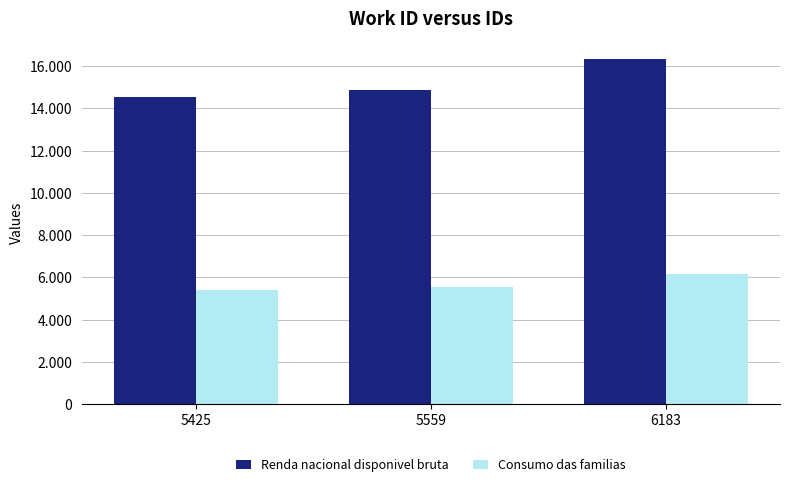

What are all the series names shown in the legend?

Renda nacional disponivel bruta, Consumo das familias